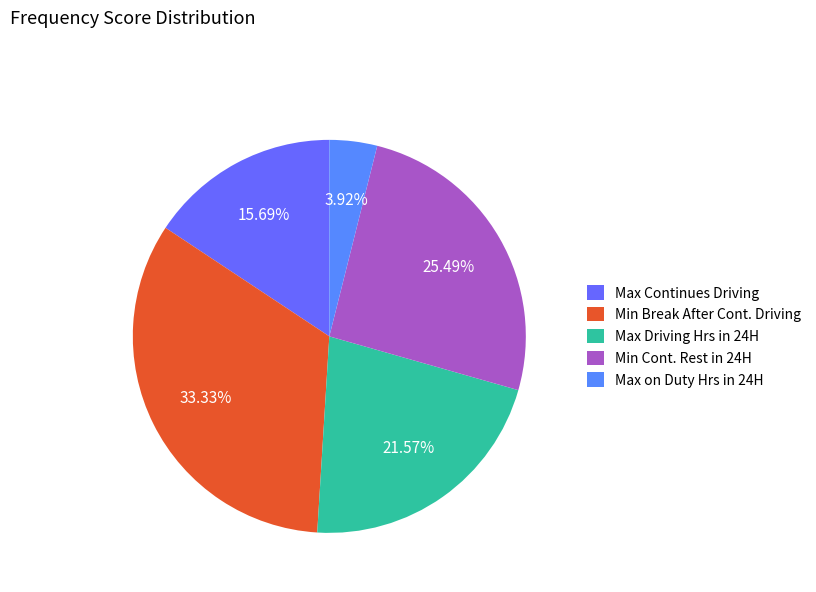

Does Max Continues Driving account for over 50% of the chart?

No